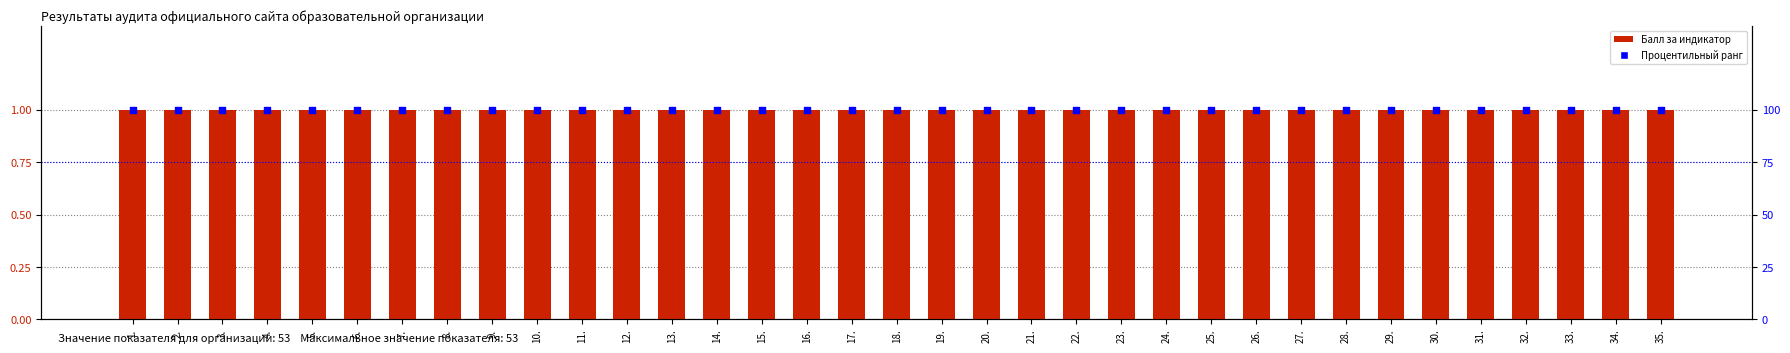

What is the total value across all series at 5.?

101